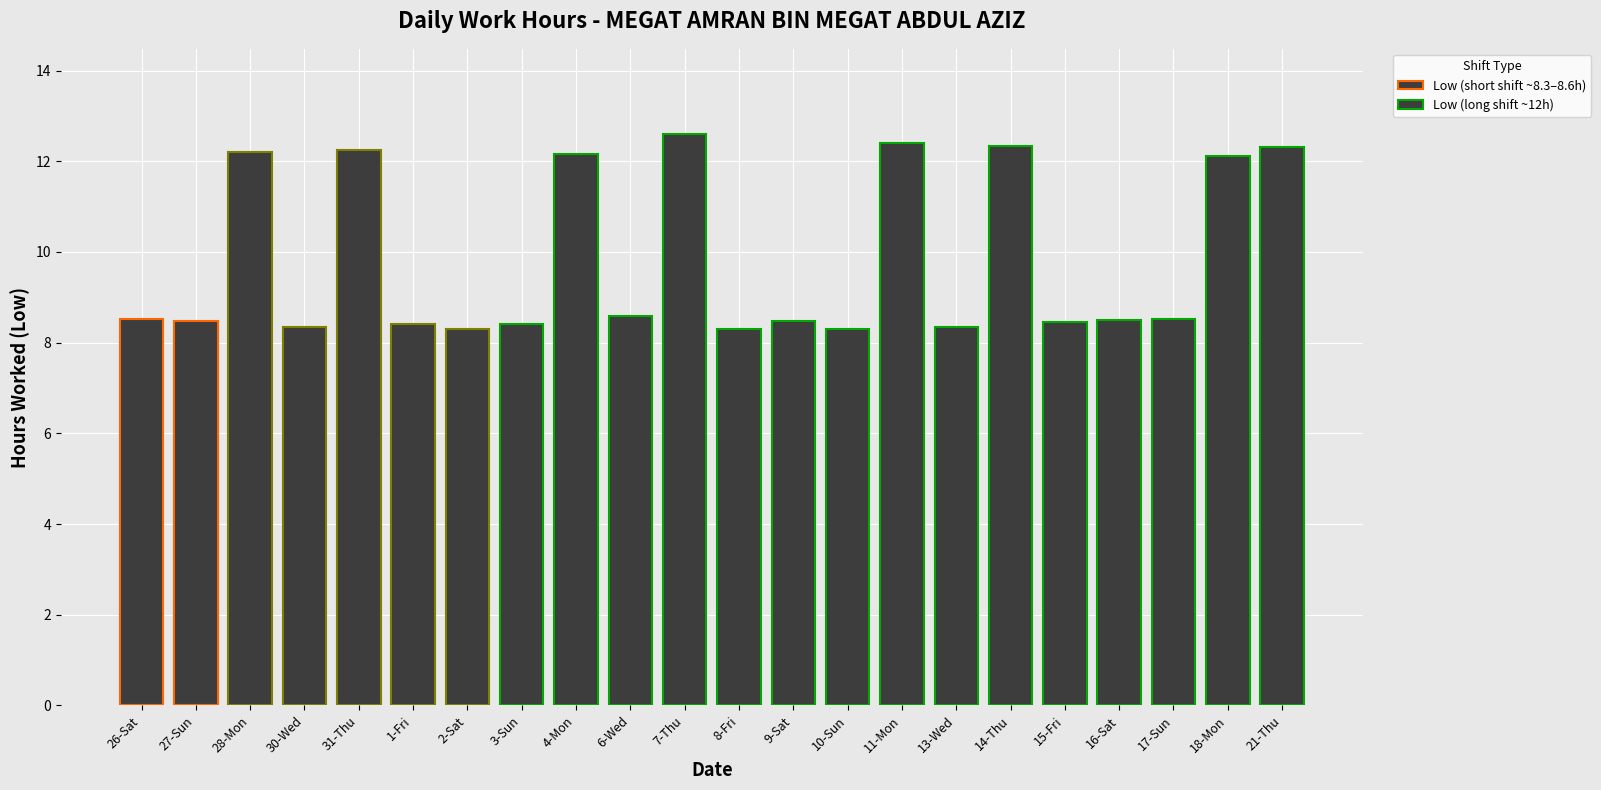

Between 28-Mon and 11-Mon, which is larger?

11-Mon